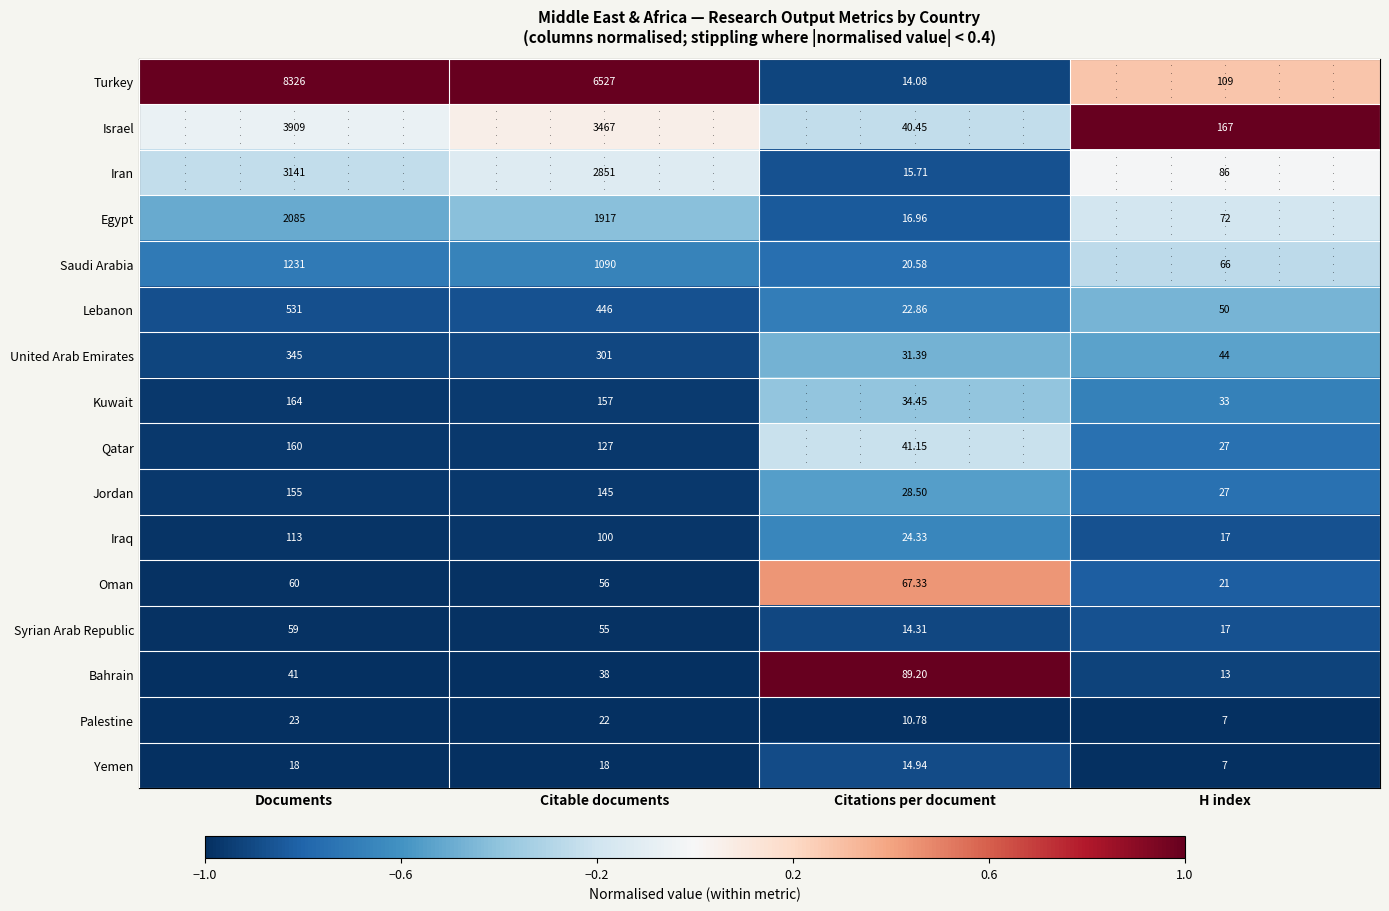

Which series has the largest range (max minus min)?

Turkey